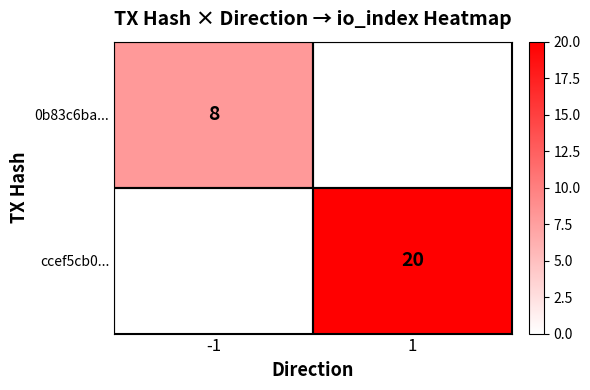

Is the value of ccef5cb0... at 1 greater than the value of 0b83c6ba... at -1?

Yes